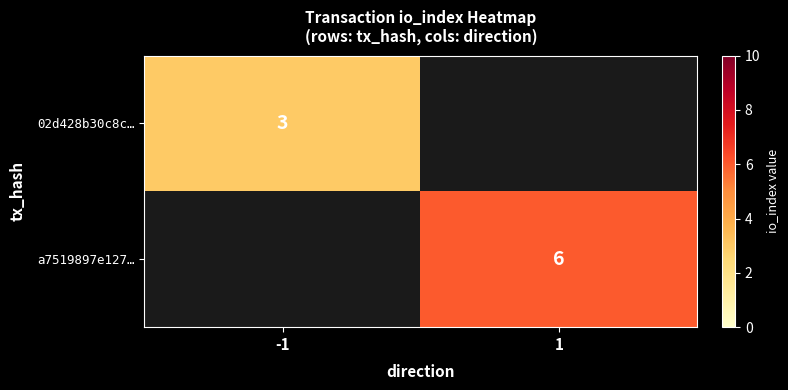

The 02d428b30c8c… series shows 3 at -1. True or false?

True